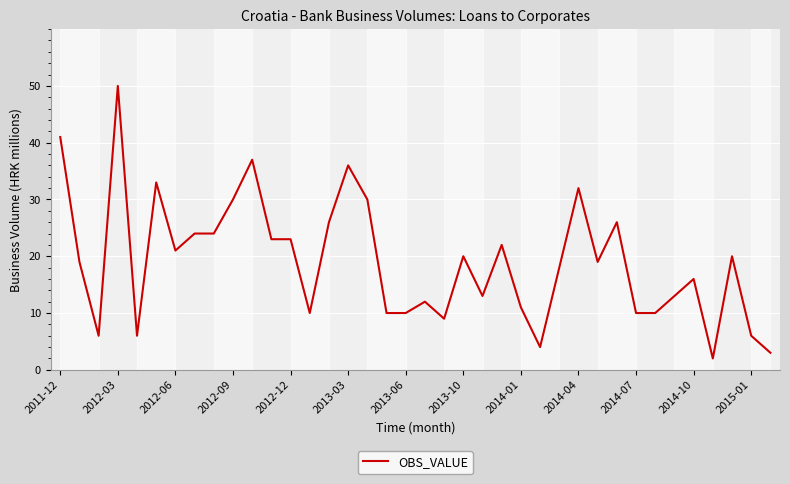

What is the difference between the maximum and minimum values?

48